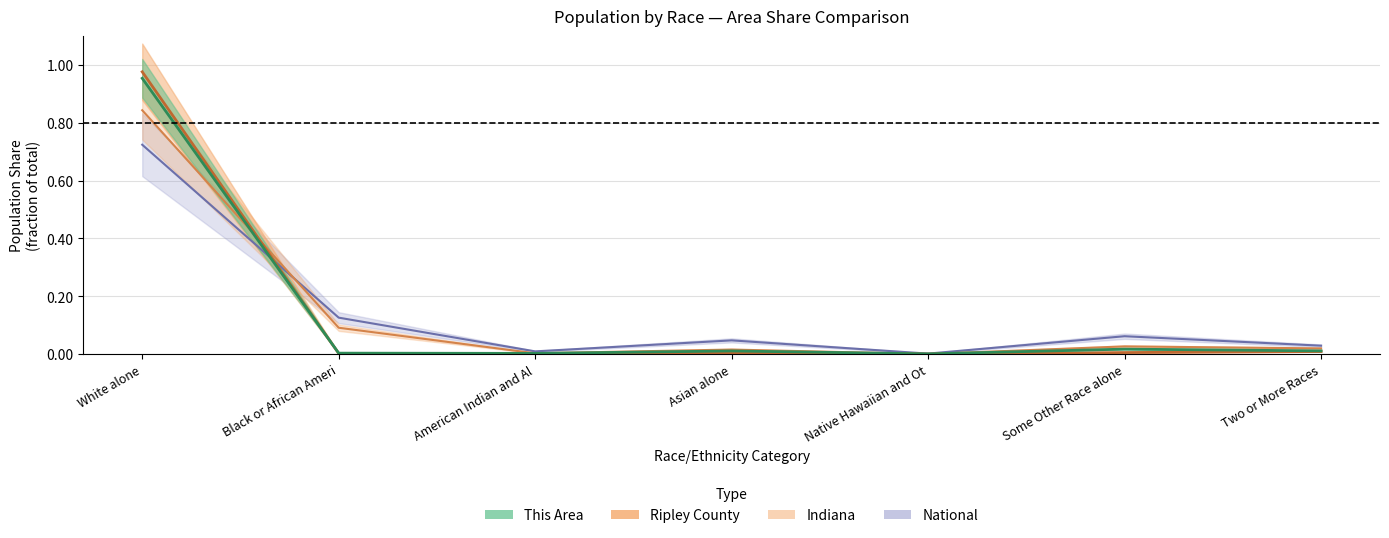

Is the value of Ripley County at Native Hawaiian and Ot greater than the value of Indiana at Two or More Races?

No